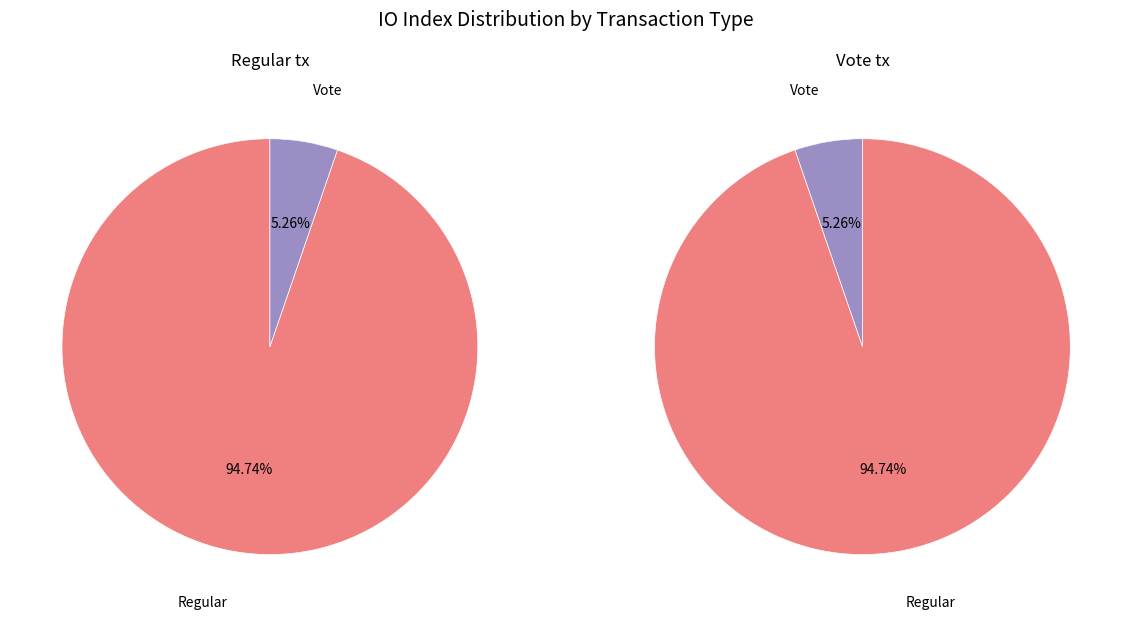

What percentage is NOT represented by Regular (io_index=36)?

5.3%